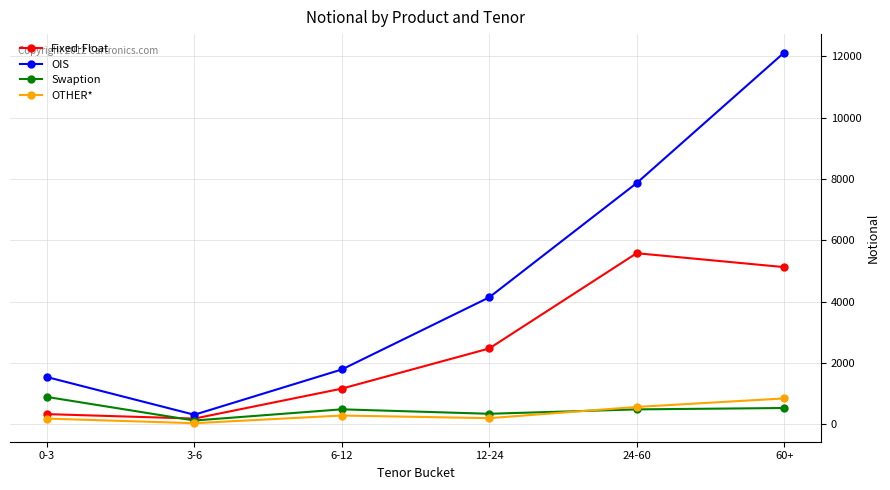

Which series has the largest total across all categories?

OIS